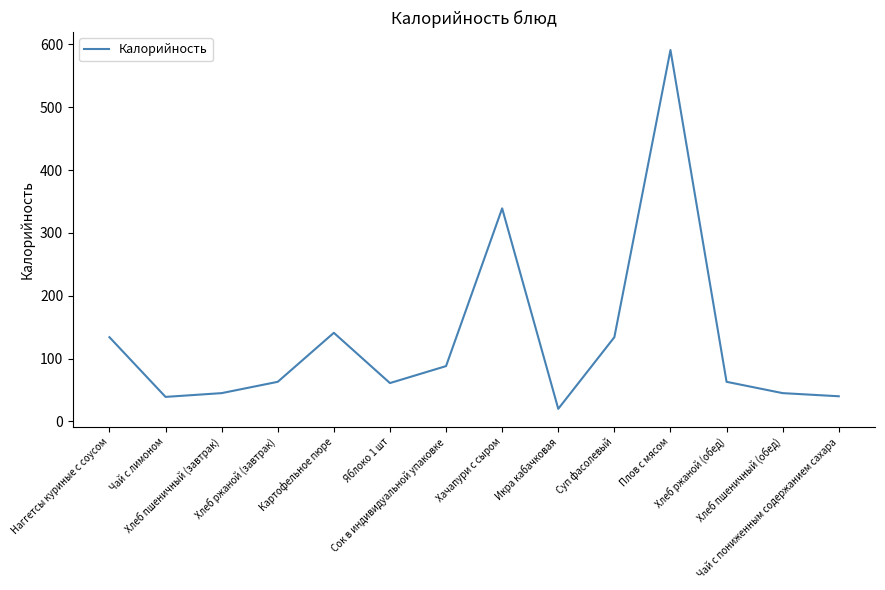

True or false: the data shows 134 at Суп фасолевый.

True